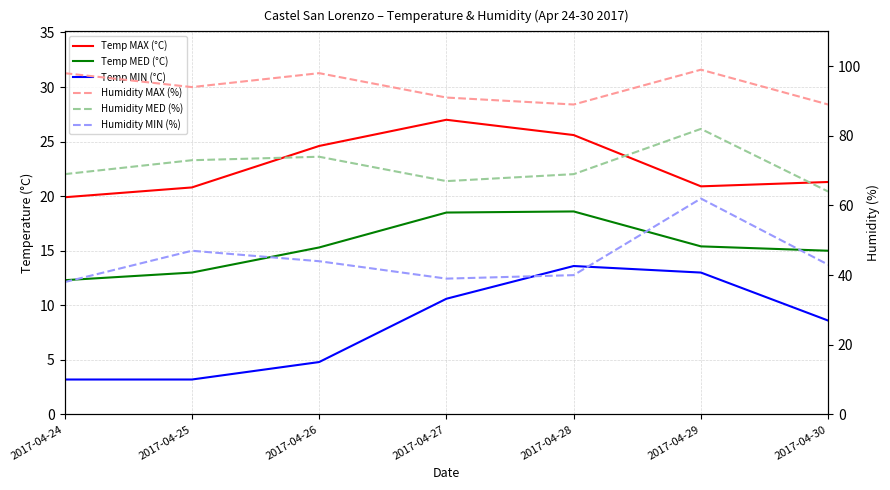

The Humidity MAX (%) series shows 42.2 at 2017-04-25. True or false?

False